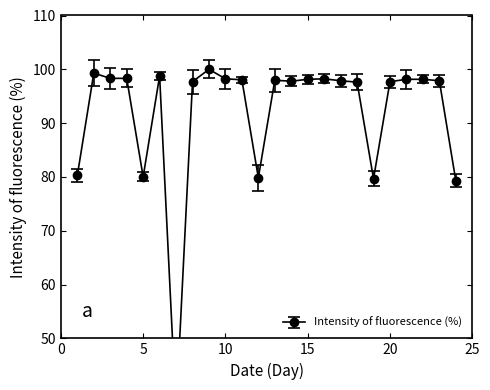

What is the difference between the maximum and minimum values?

63.7